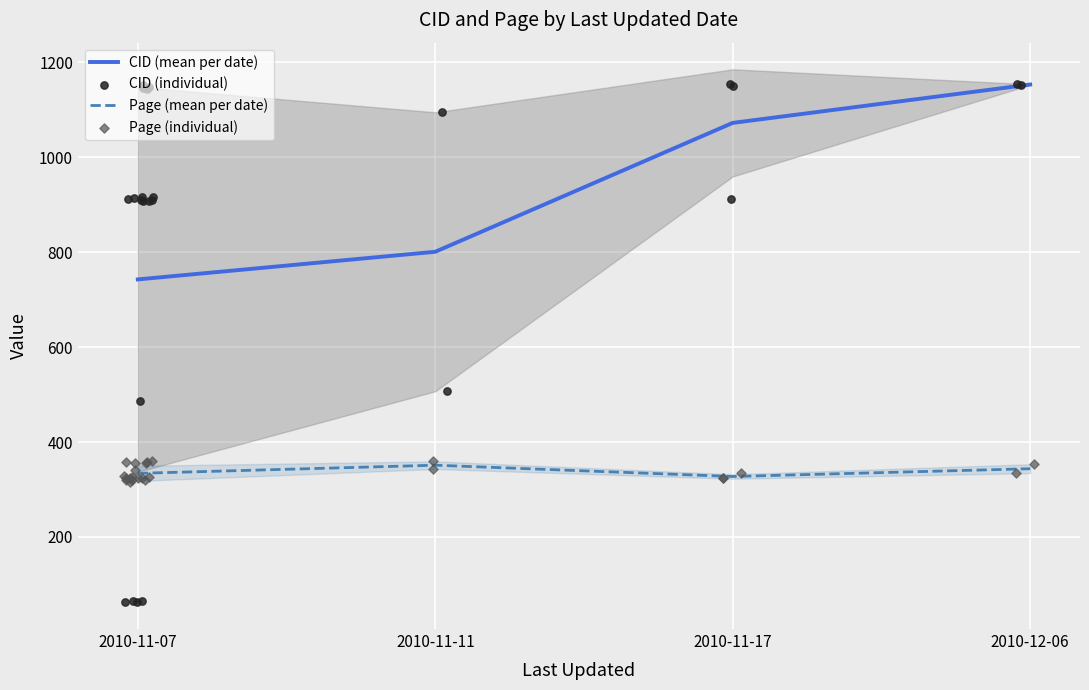

What are all the series names shown in the legend?

CID, Page